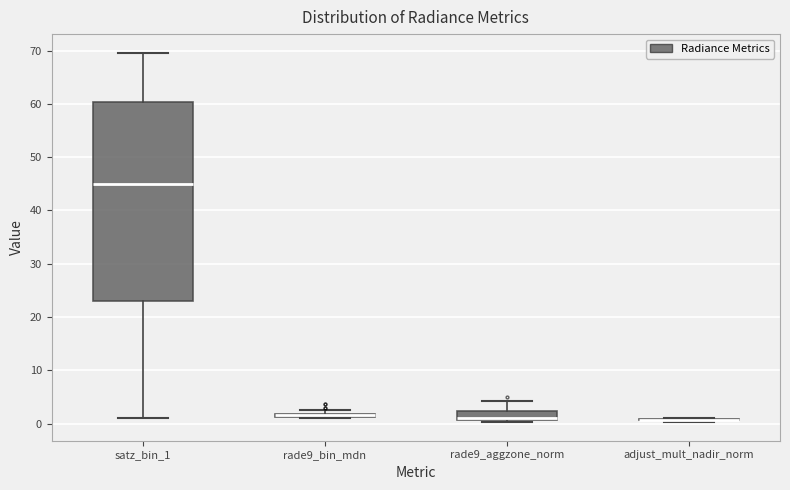

Comparing the boxes themselves (not the whiskers), which one is the tallest?

satz_bin_1